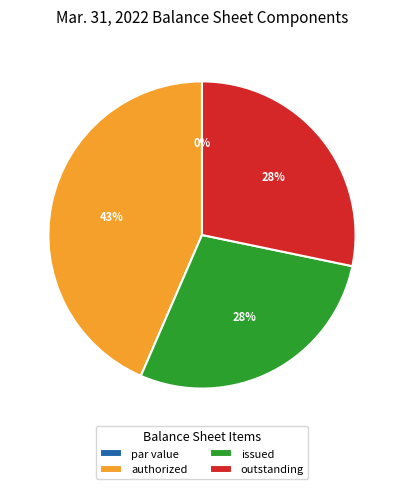

What is the change in value from Common stock par value to Common stock shares issued?

+16244625.0